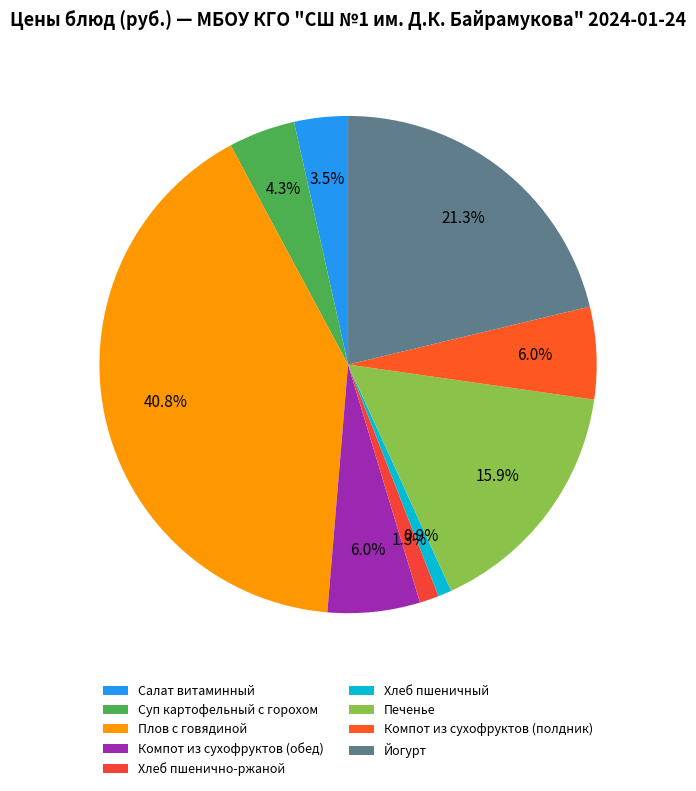

To the nearest percent, what is the difference between the largest and smallest slice percentages?

40%